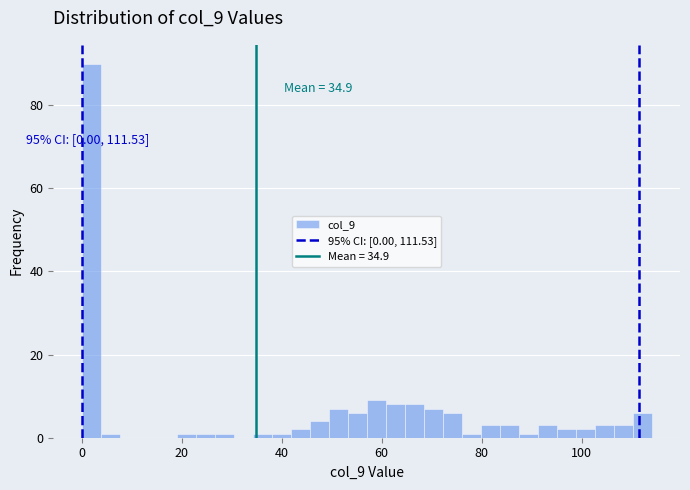

Read against the x-axis, roughly where is the centre of the tallest bar?

2